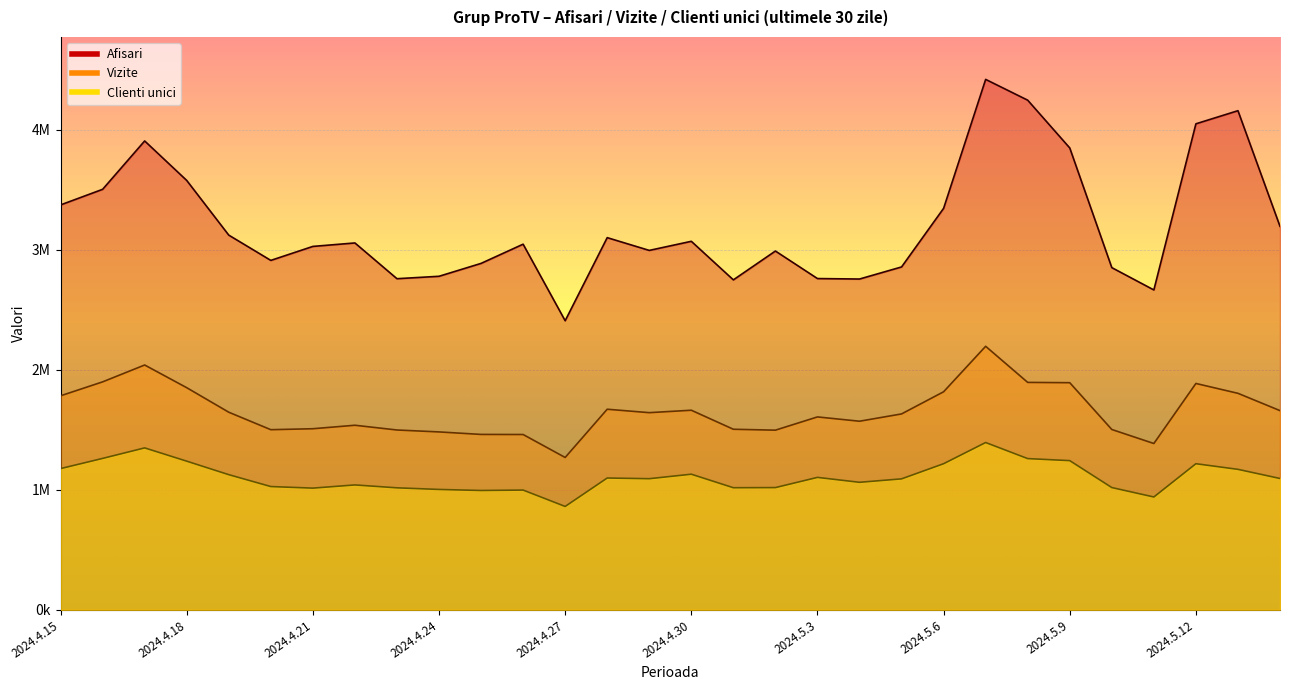

Rank the series at 2024.4.23 from lowest to highest value.

Clienti unici, Vizite, Afisari